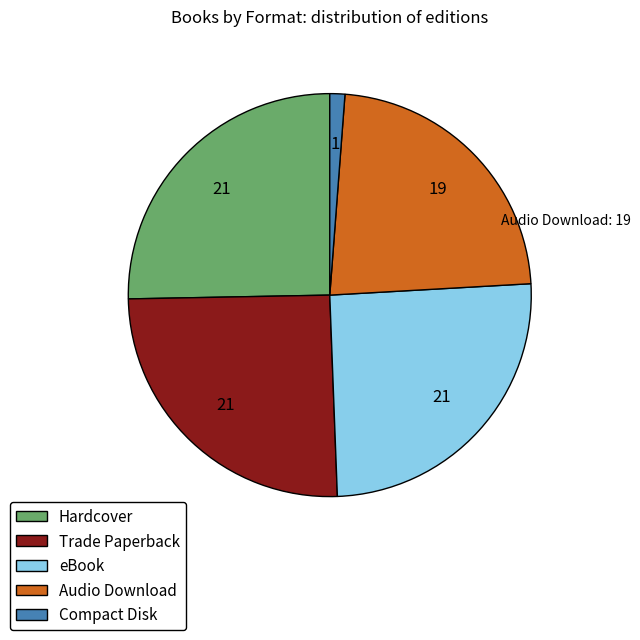

Count the number of slices in the pie.

5